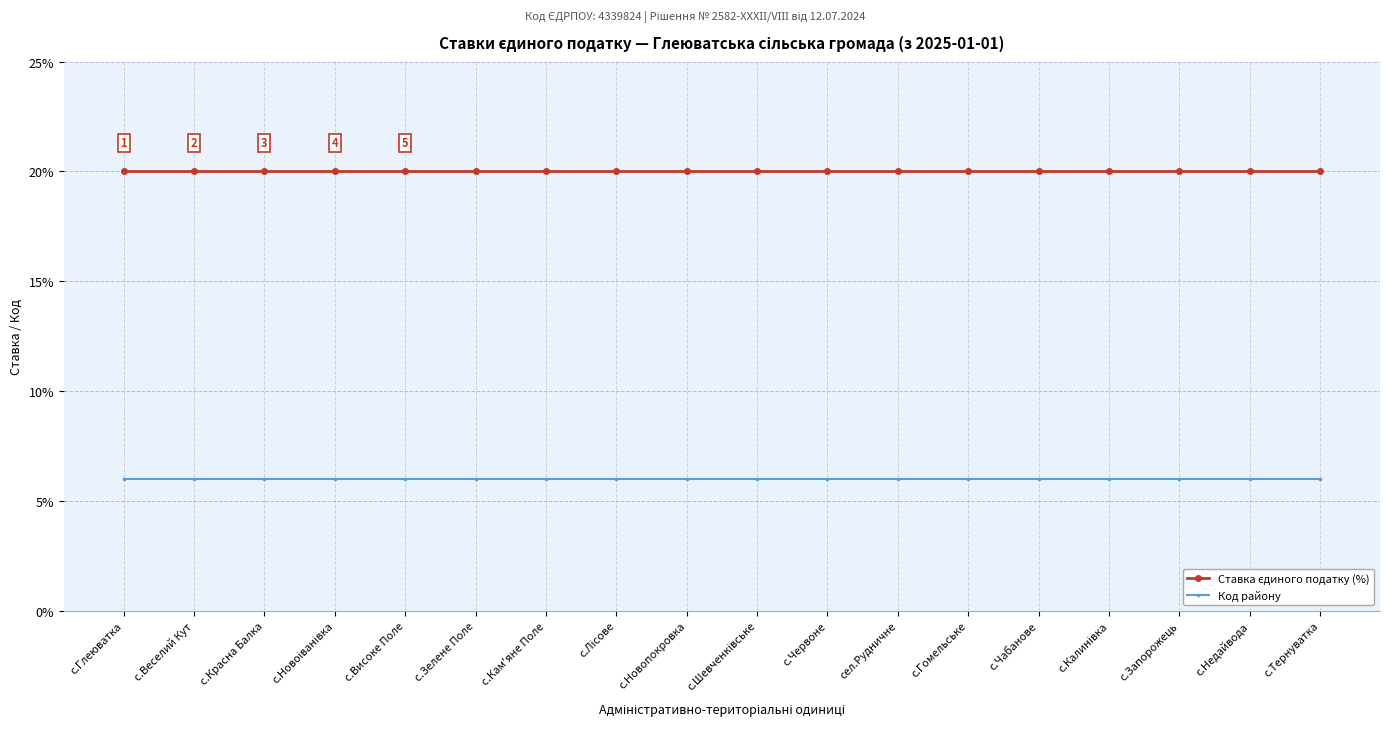

What is the spread (max minus min) of values at сел.Рудничне?

14